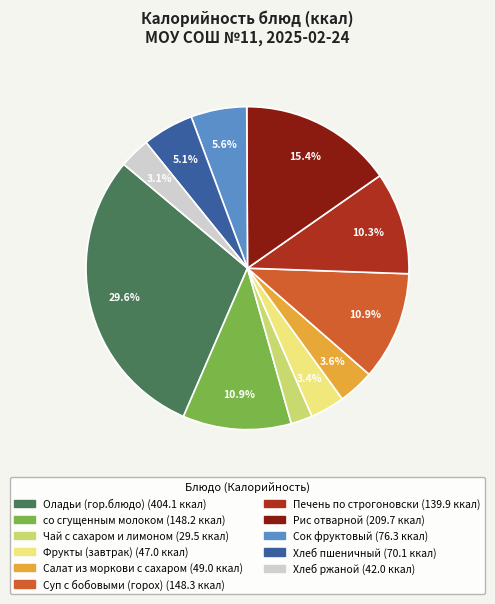

Is it true that Фрукты (завтрак) is 3% of the pie?

True